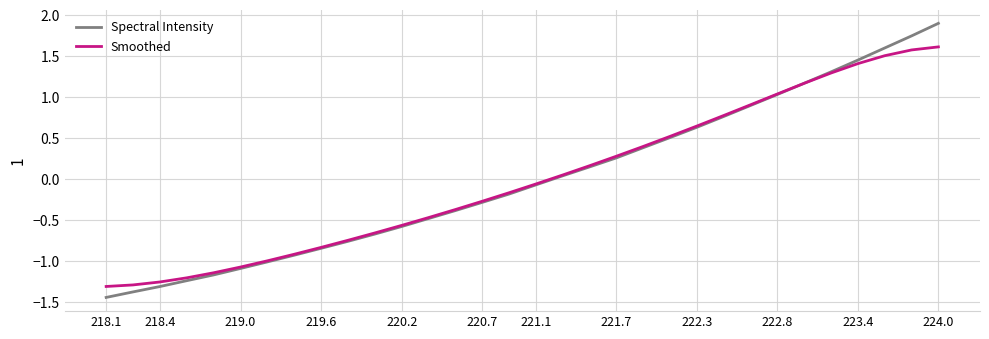

How many series are shown in this chart?

2